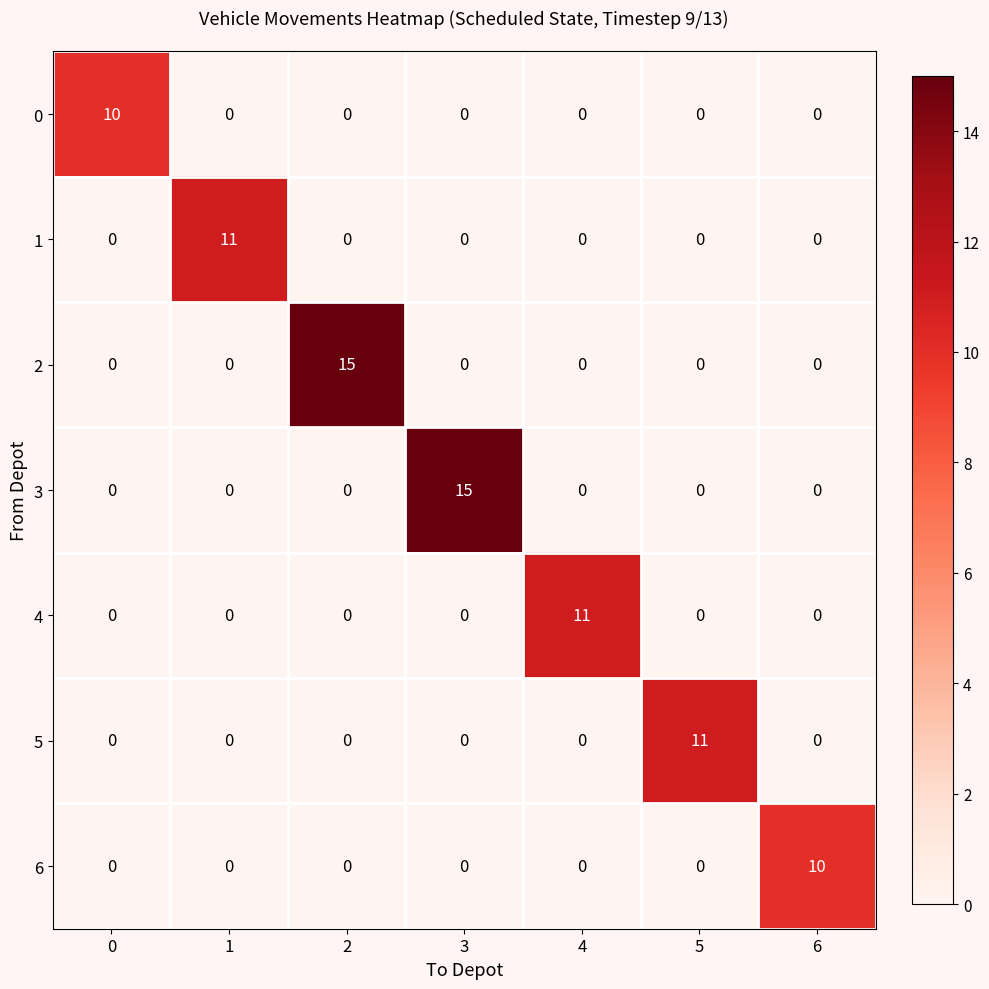

Count the number of data series in this chart.

7